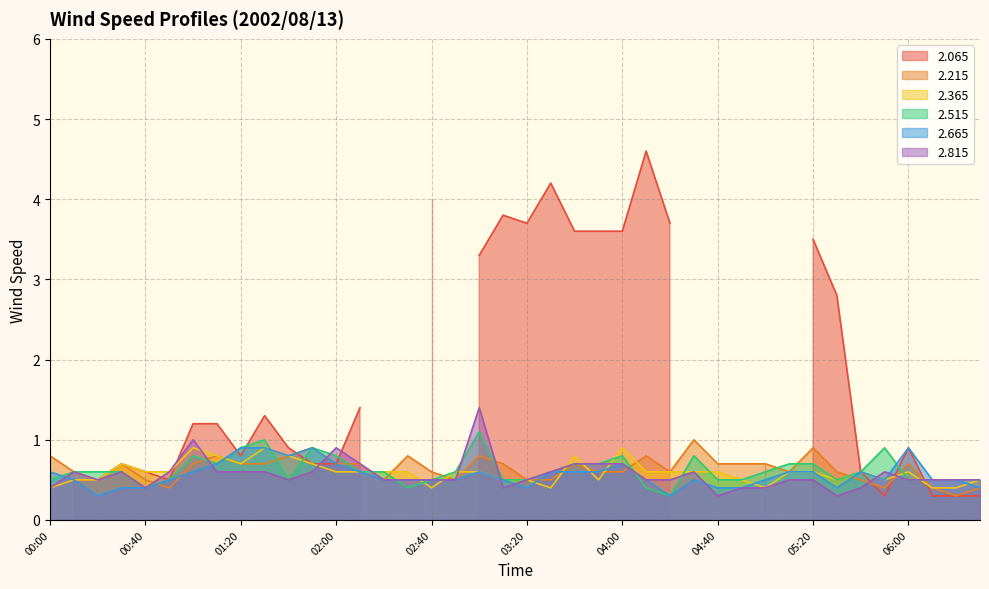

Between which two adjacent categories do   2.665 and   2.515 first intersect?

00:00 and 00:10